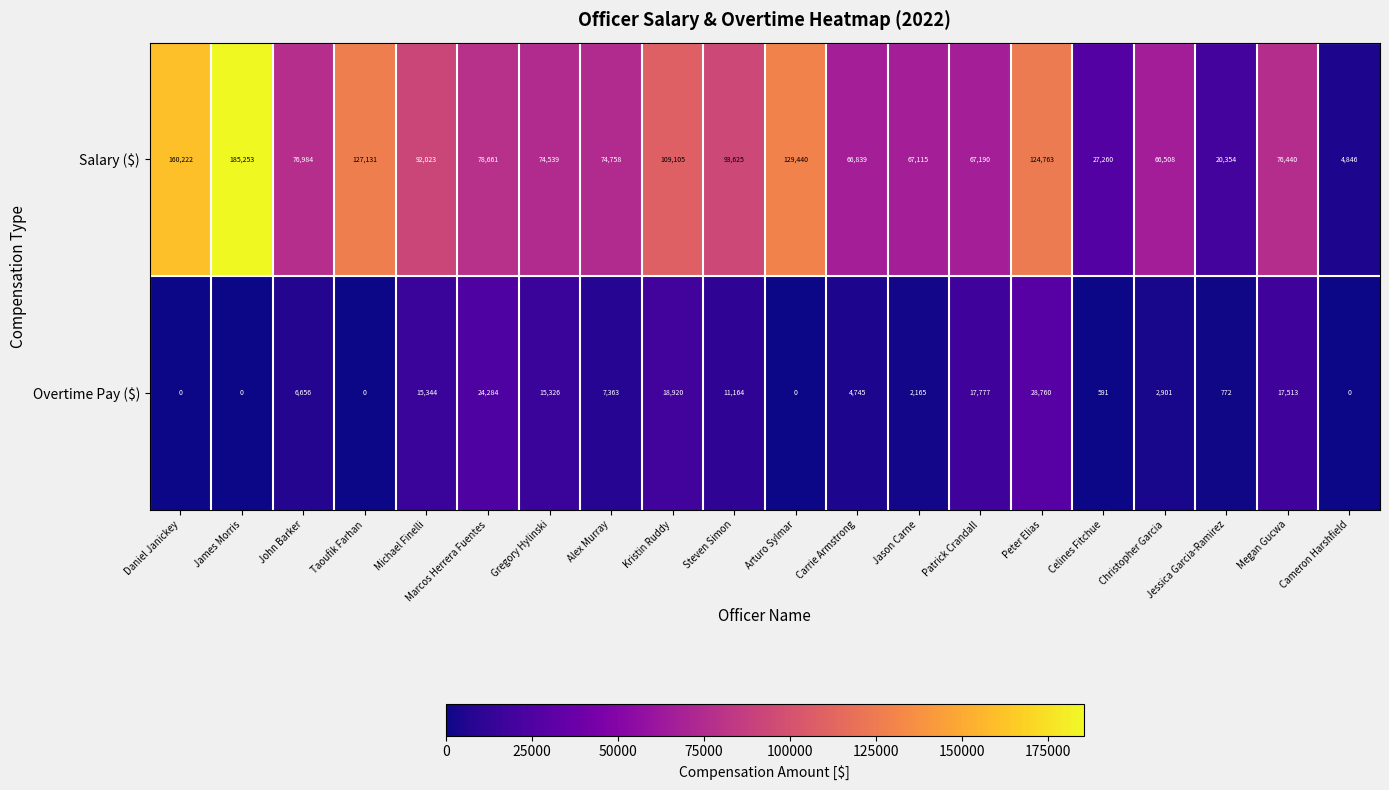

Where is Overtime Pay ($) nearest to the value 14380?

Gregory Hylinski